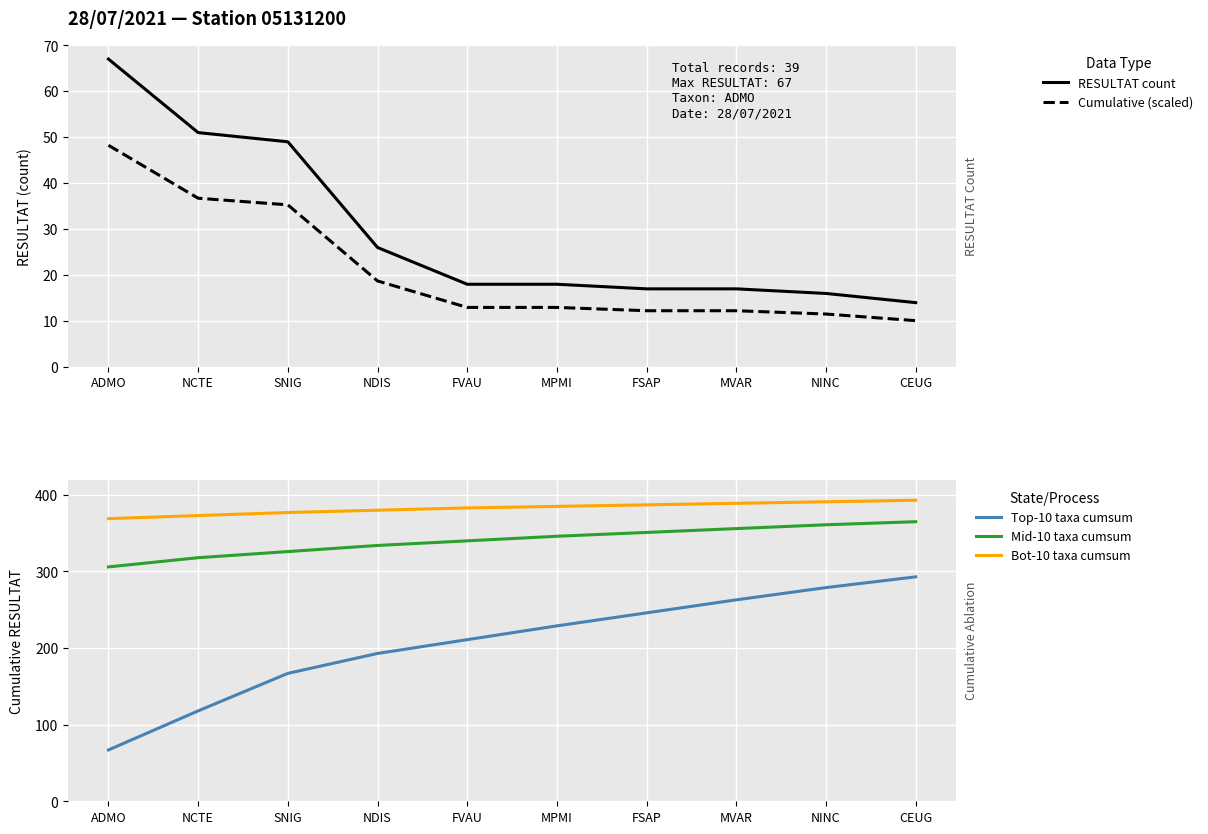

The Cumulative (scaled) series shows 15.1 at NINC. True or false?

False